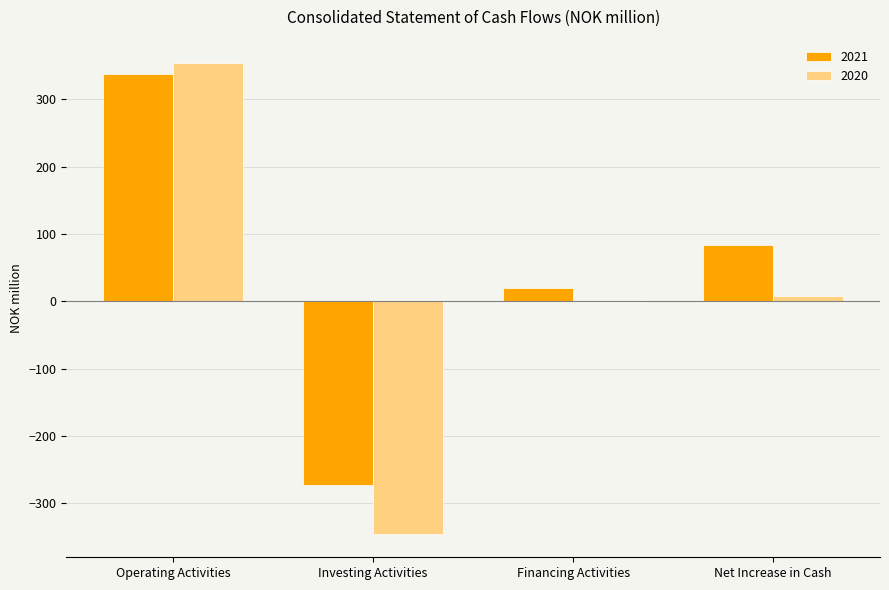

True or false: 2020 has a value of -212.3 at Investing Activities.

False